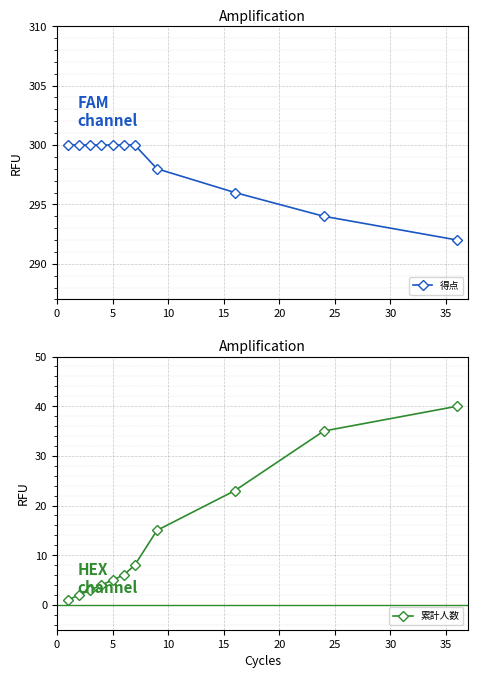

What is the value of the 得点 point at the 5th from the left?

300